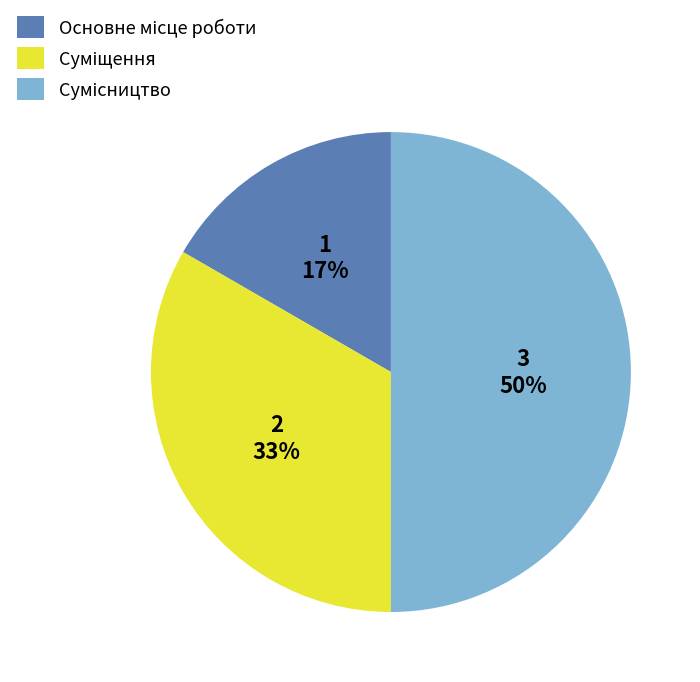

To the nearest percent, what is the difference between the largest and smallest slice percentages?

33%